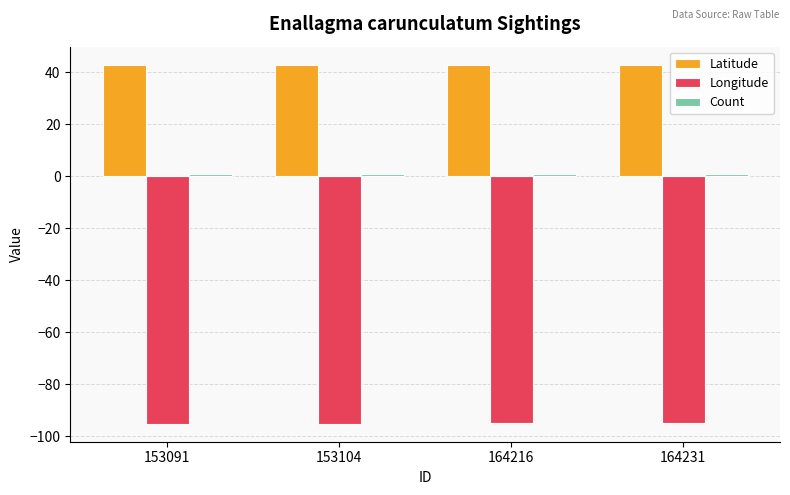

What is the total value across all series at 164216?

-51.4